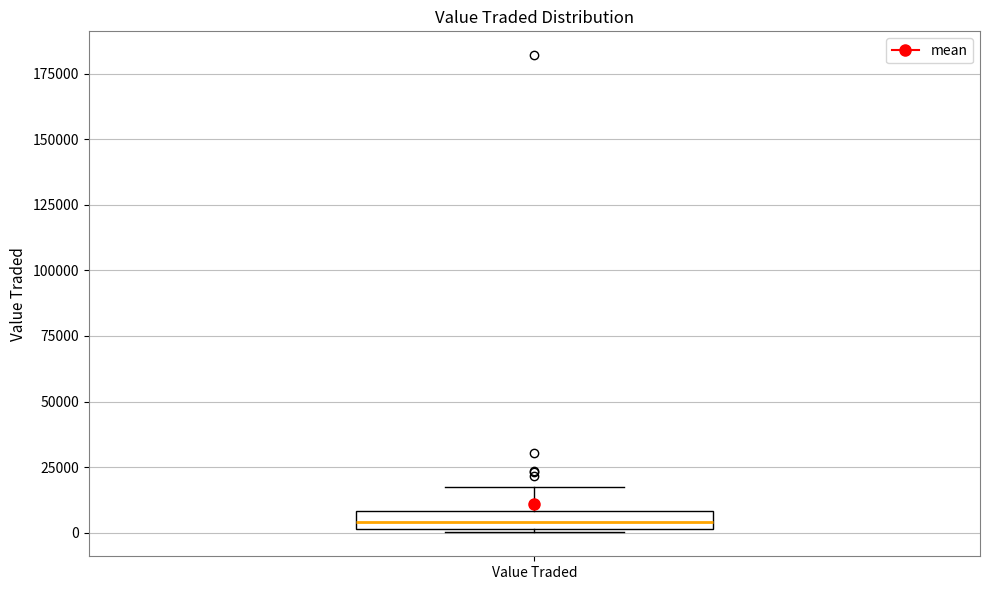

Where does the median line of the box for Value Traded sit on the y-axis? The values are not printed on the chart, so give them approximately, as read against the axis.

5000